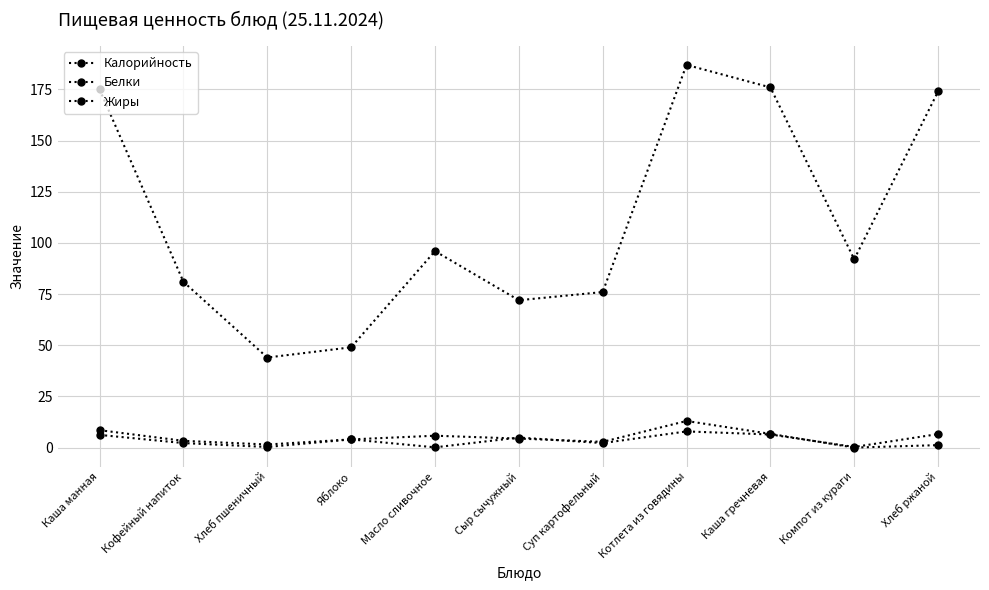

What is the difference between the Жиры values at Хлеб пшеничный and Каша гречневая?

6.4